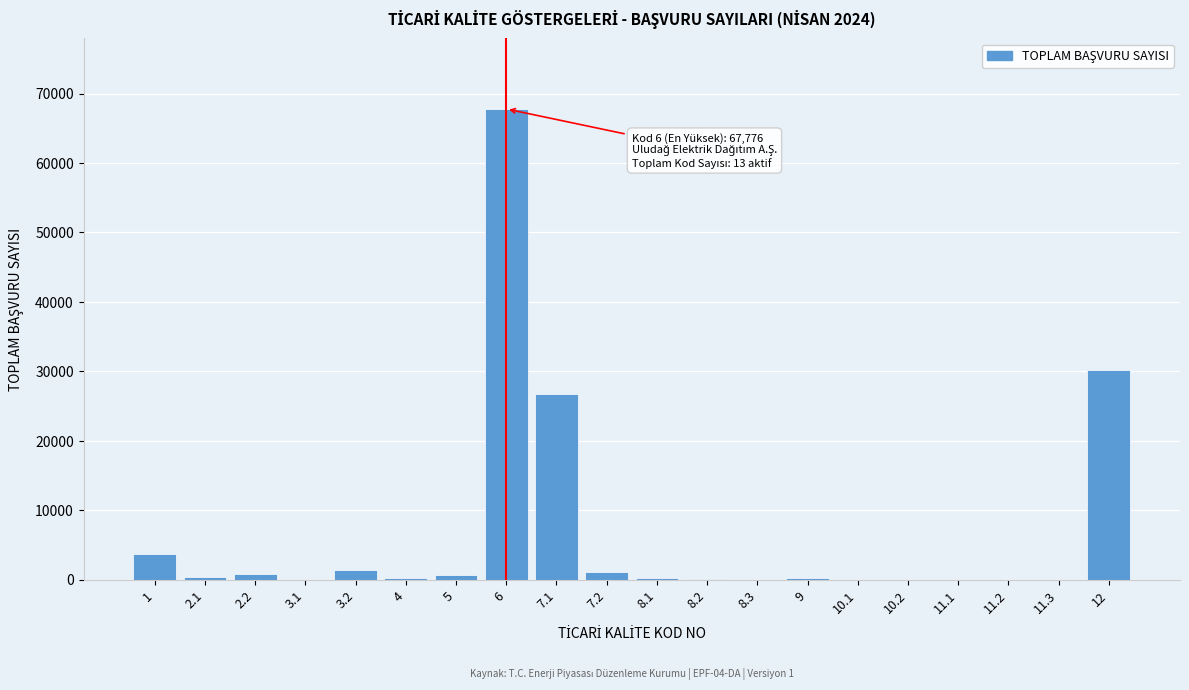

Is it true that the value at 7.1 is 26783?

True